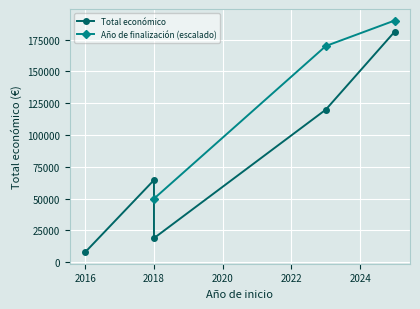

True or false: Total económico and Año de finalización (escalado) intersect in this chart.

False